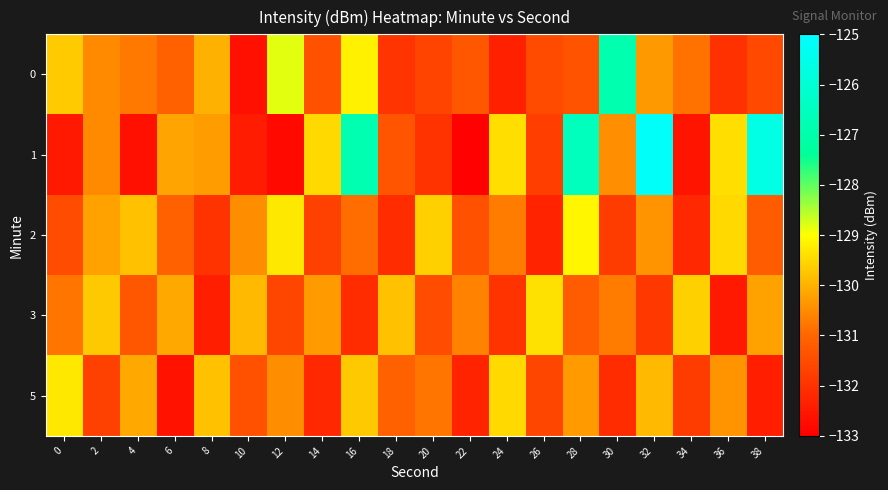

Between 10 and 38, which series saw the biggest shift?

1